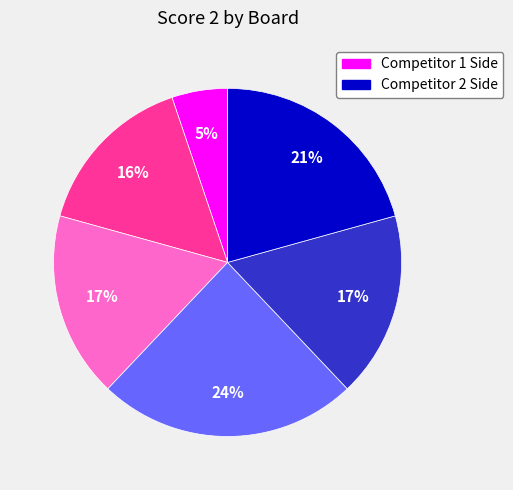

Is there a majority slice in this chart?

No